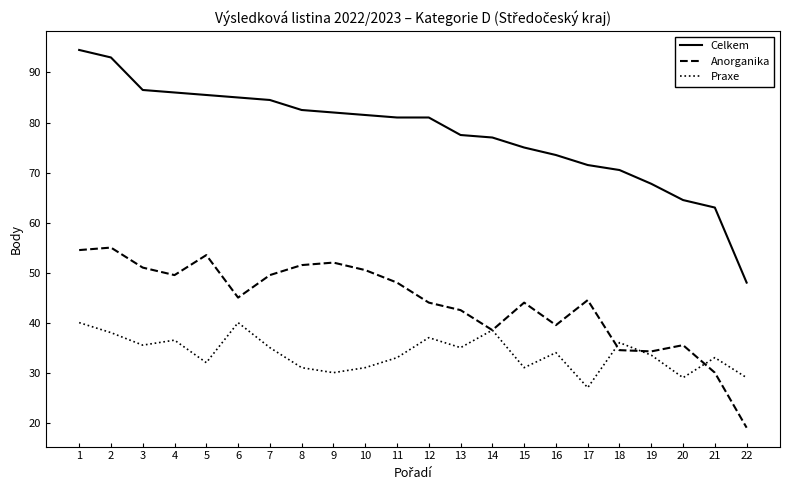

Which series has the largest total across all categories?

Celkem